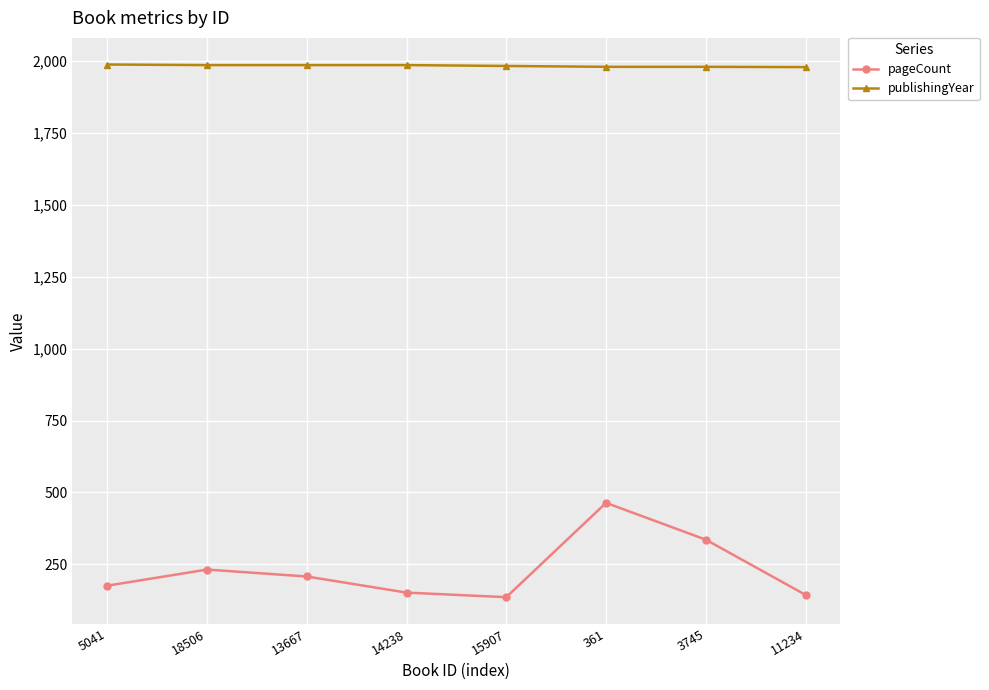

Which series has the largest total across all categories?

publishingYear